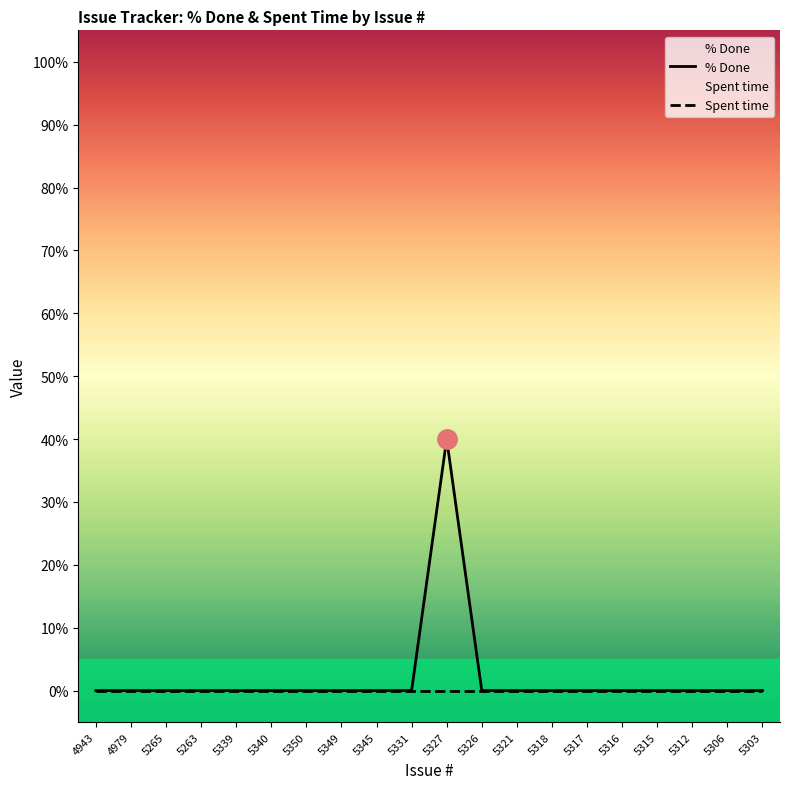

At how many categories does at least one series exceed 24?

1